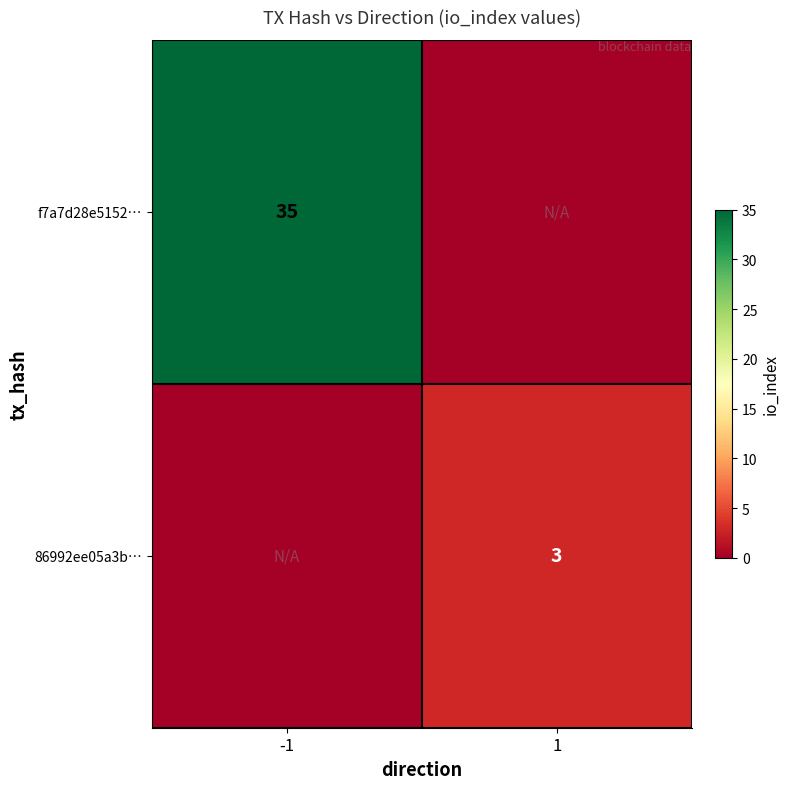

The 86992ee05a3b… series shows 2 at 1. True or false?

False